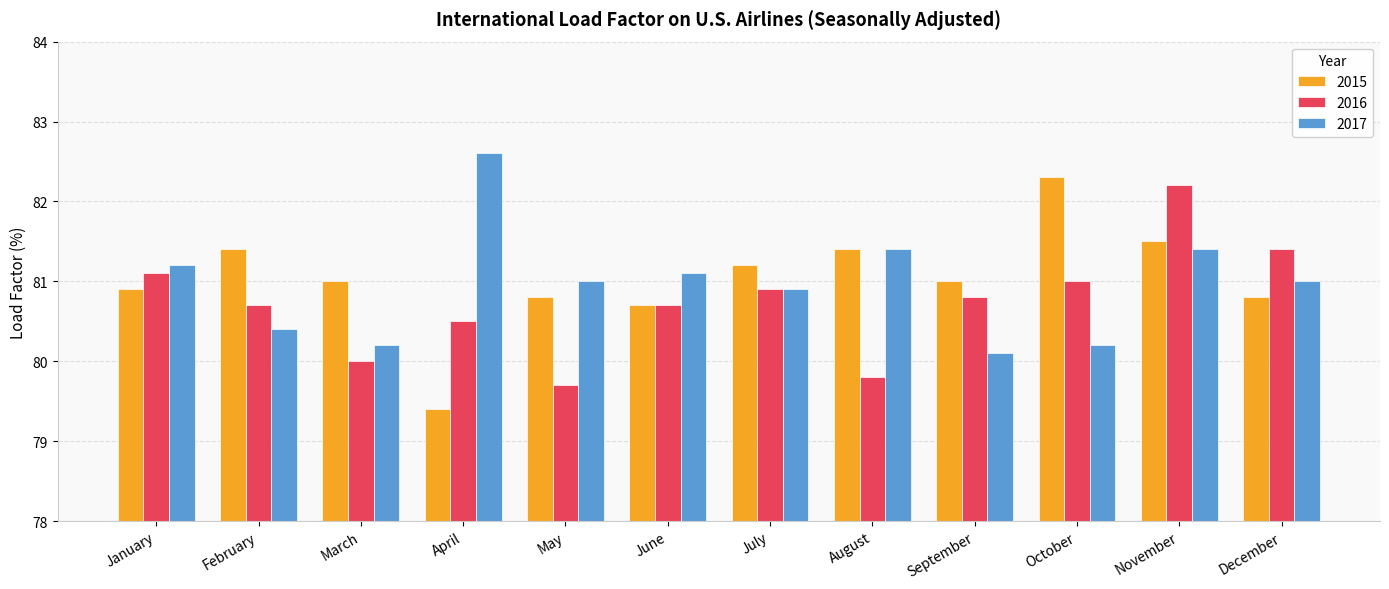

Reading right to left, extract all data points from this chart.

2015: 80.8	81.5	82.3	81.0	81.4	81.2	80.7	80.8	79.4	81.0	81.4	80.9
2016: 81.4	82.2	81.0	80.8	79.8	80.9	80.7	79.7	80.5	80.0	80.7	81.1
2017: 81.0	81.4	80.2	80.1	81.4	80.9	81.1	81.0	82.6	80.2	80.4	81.2